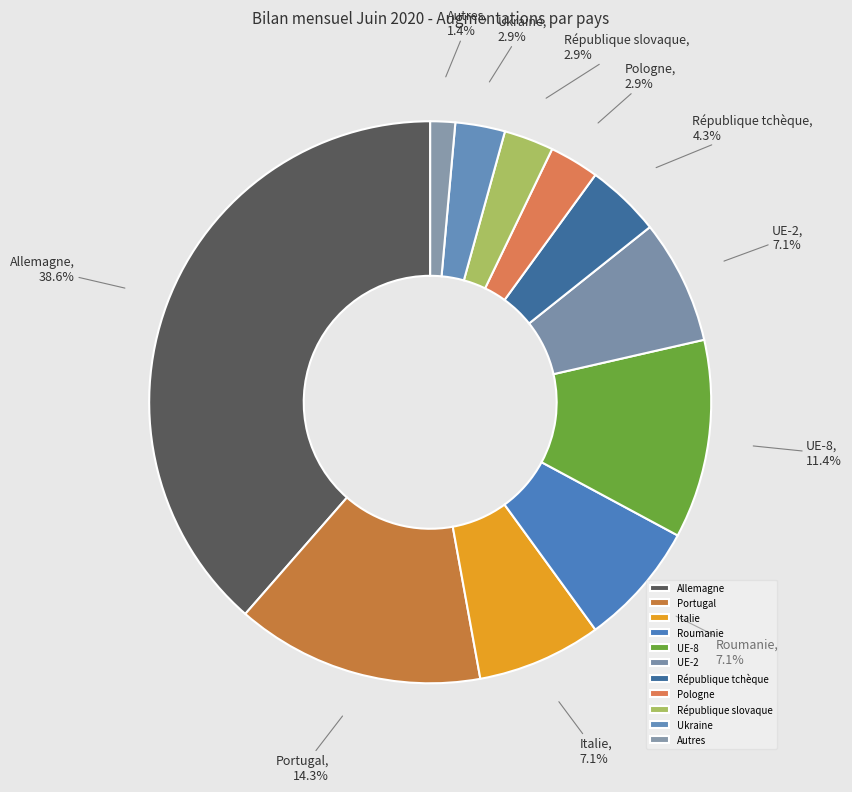

How much of the chart is everything except Italie?

92.9%